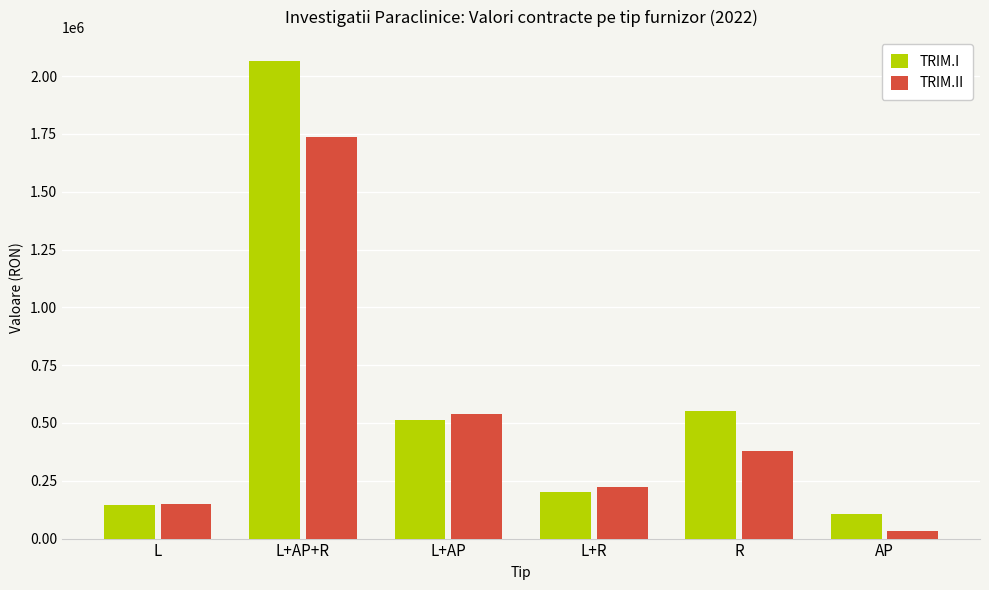

Rank the series by their maximum value, from lowest to highest.

TRIM.II, TRIM.I